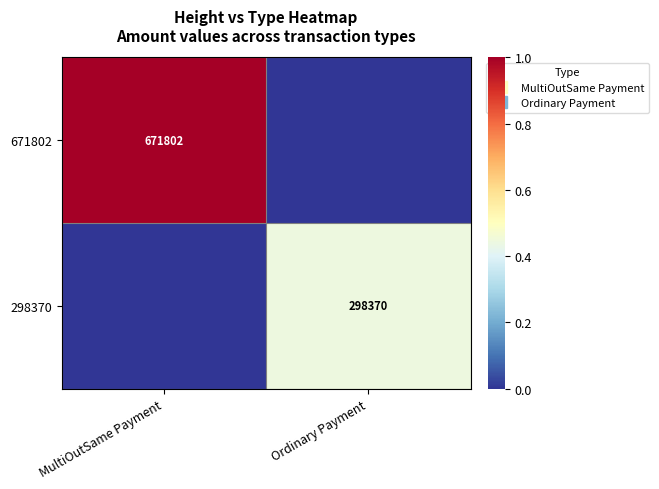

Count the number of data series in this chart.

2